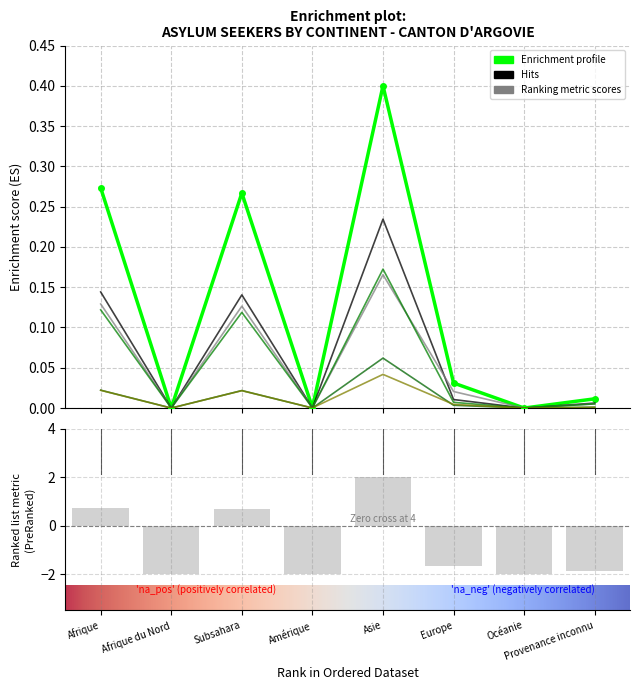

How many groups of bars are there?

8